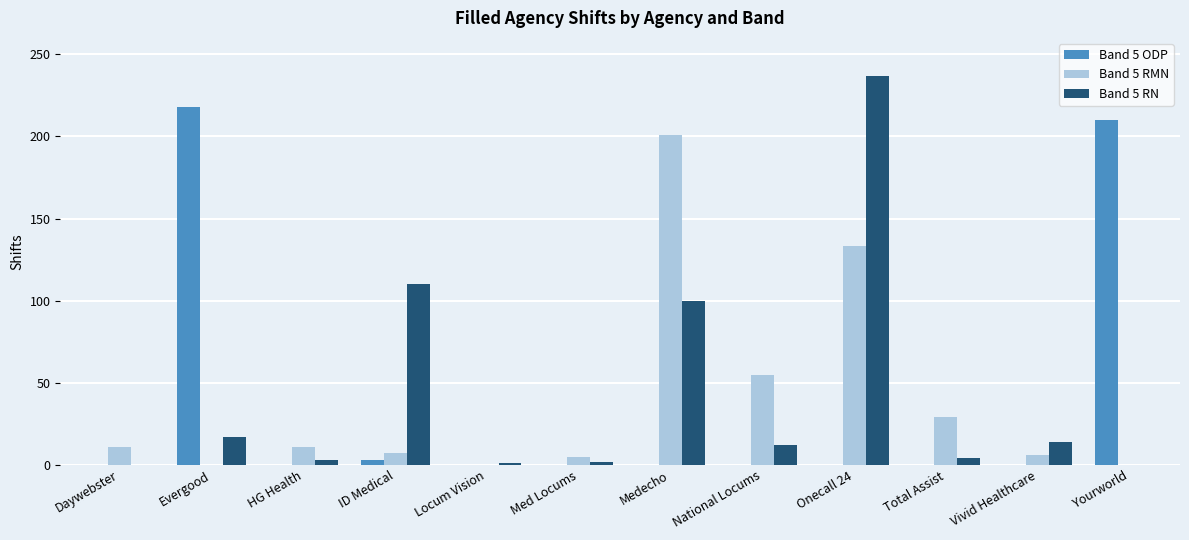

What is the average value of the Band 5 RMN series?

38